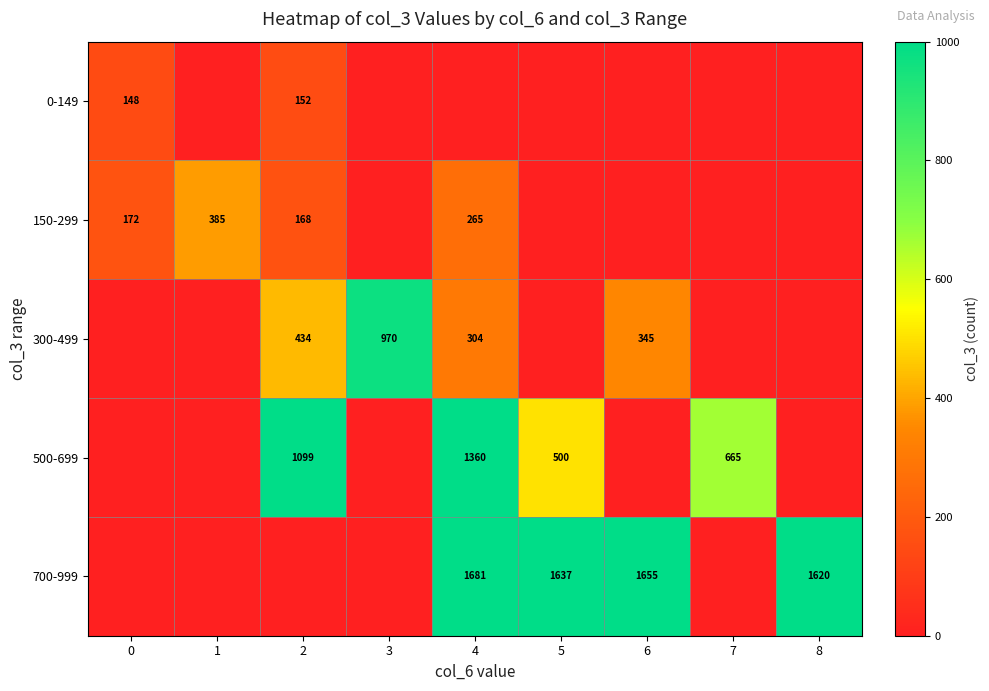

List the labels in order of 300-499 value, largest first.

3, 2, 6, 4, 0, 1, 5, 7, 8